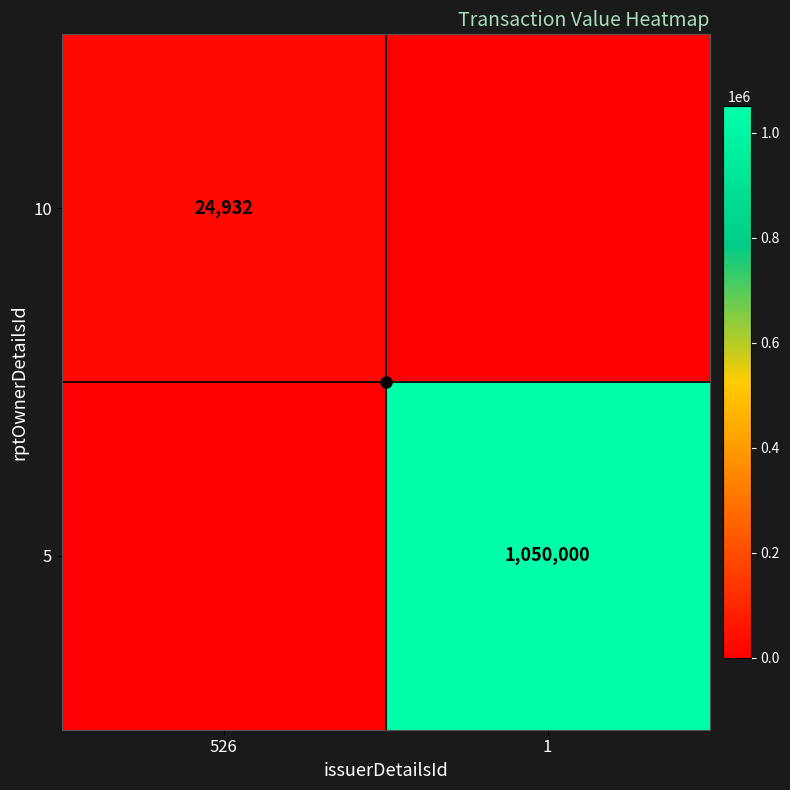

At how many categories does at least one series exceed 402307?

1